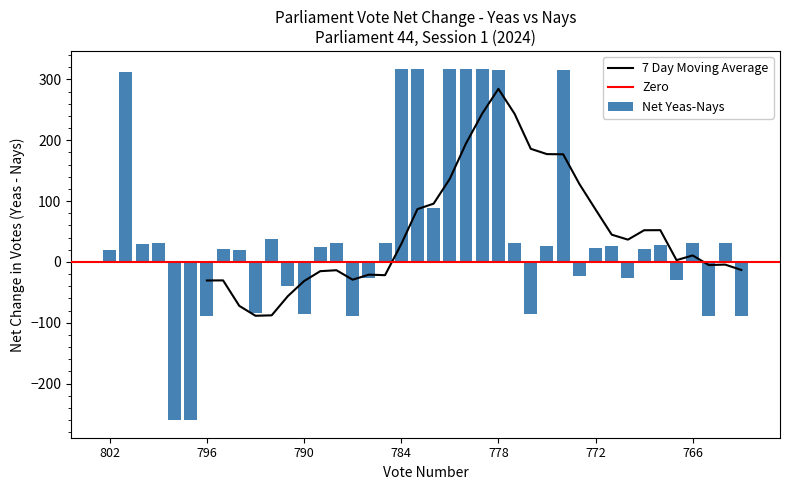

What is the difference between the second highest and second lowest values in the Net Yeas-Nays series?

577